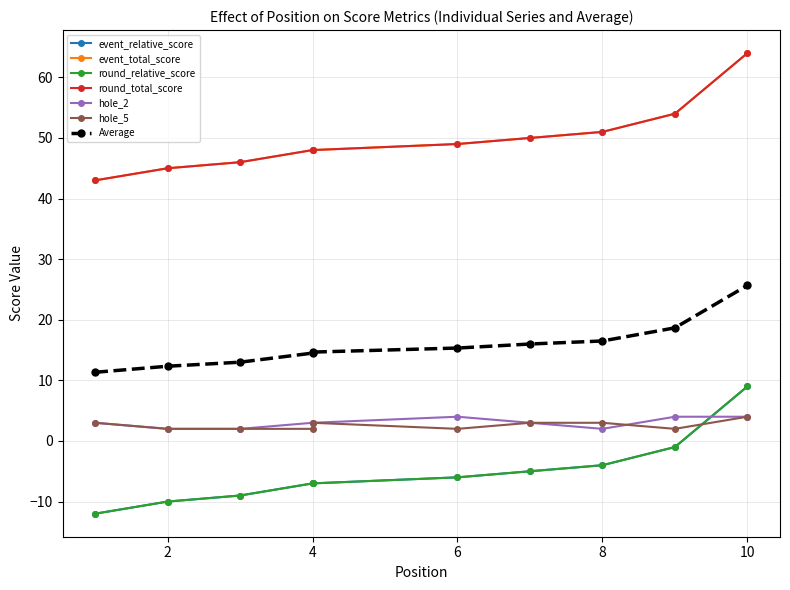

At which category is the sum across all series the highest?

10